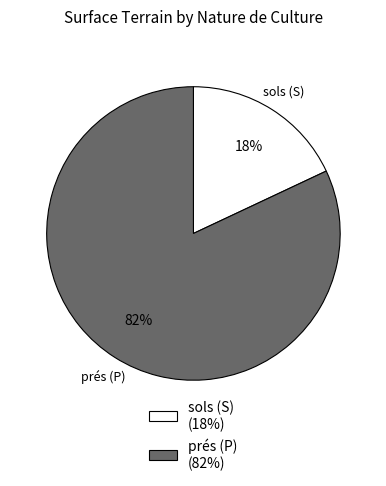

To the nearest percent, what is the difference between the sols (S) and prés (P) slice percentages?

64%